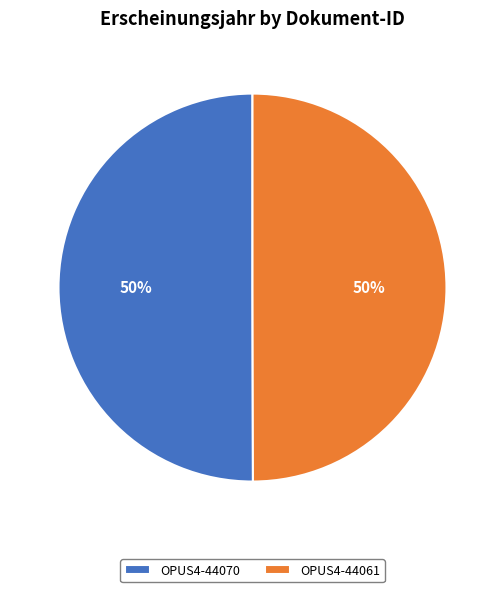

Do OPUS4-44070 and OPUS4-44061 together represent more than half of the pie?

Yes